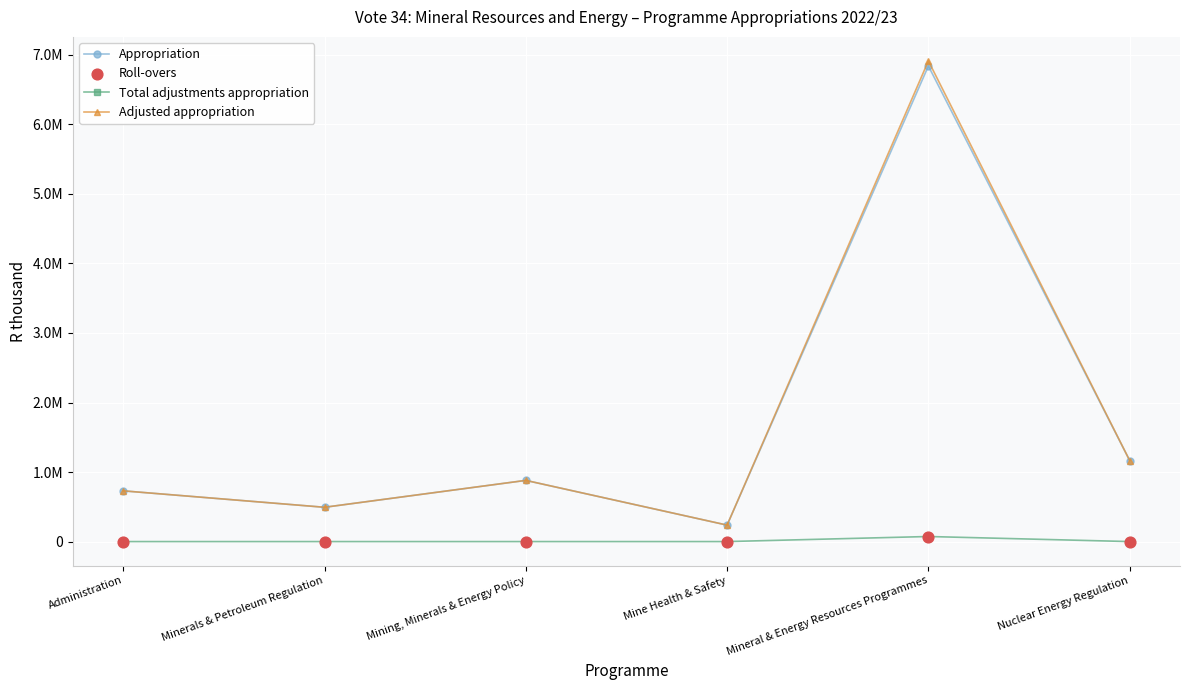

At which category is the sum across all series the highest?

Mineral & Energy Resources Programmes